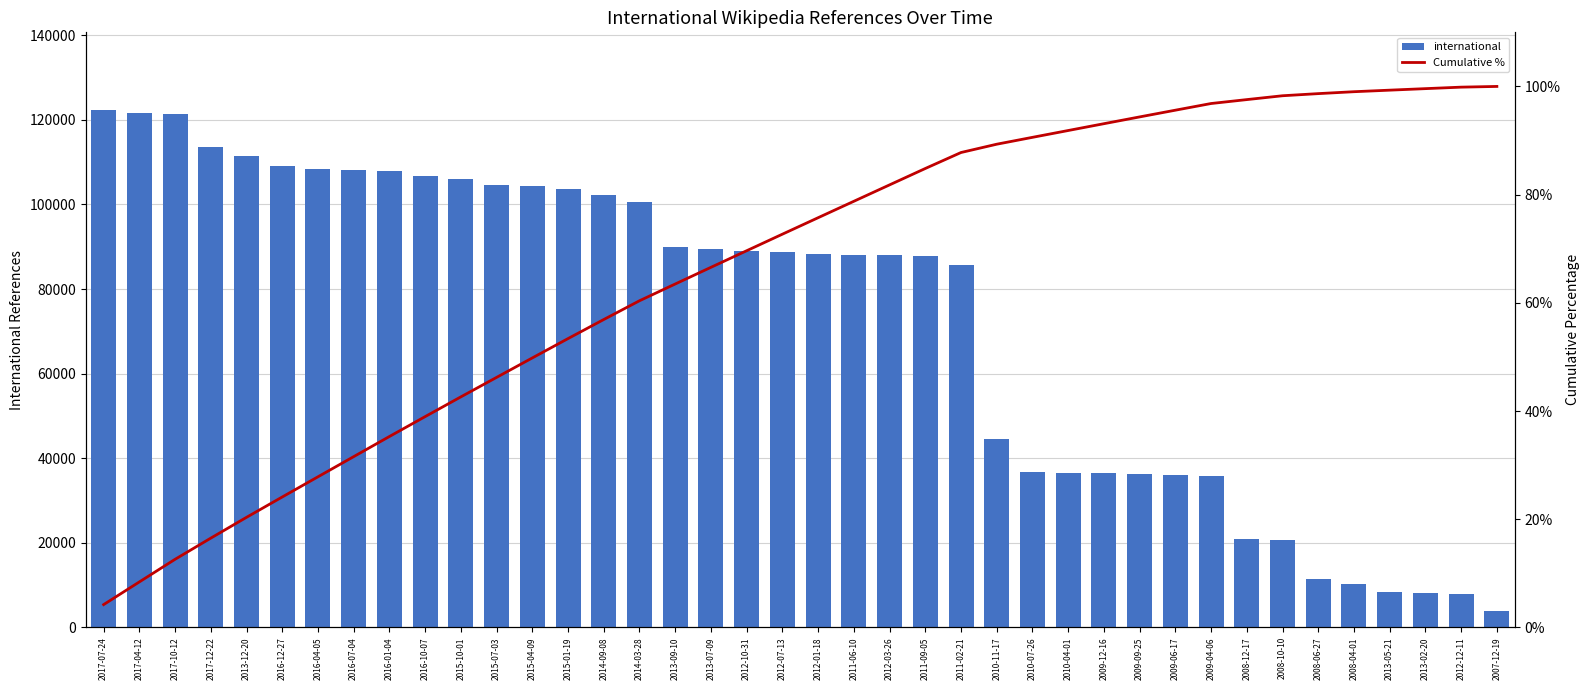

Which label corresponds to the smallest value in the chart?

2017-07-24